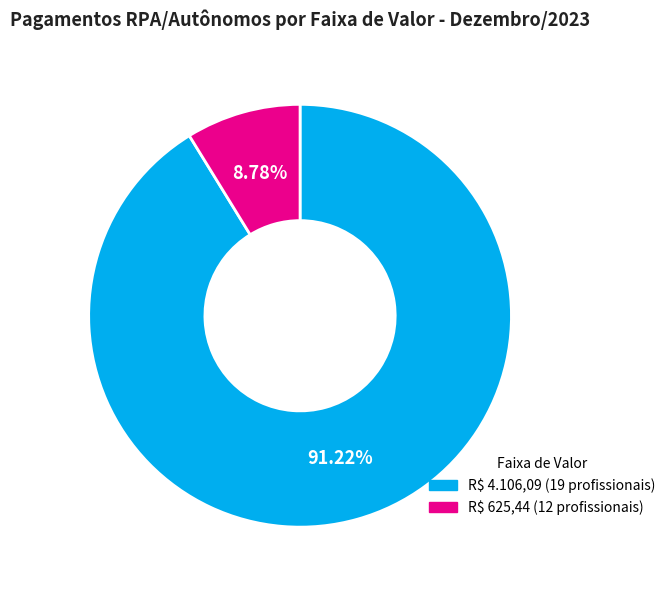

Which slice represents more than half of the pie?

R$ 4.106,09 (19 profissionais)